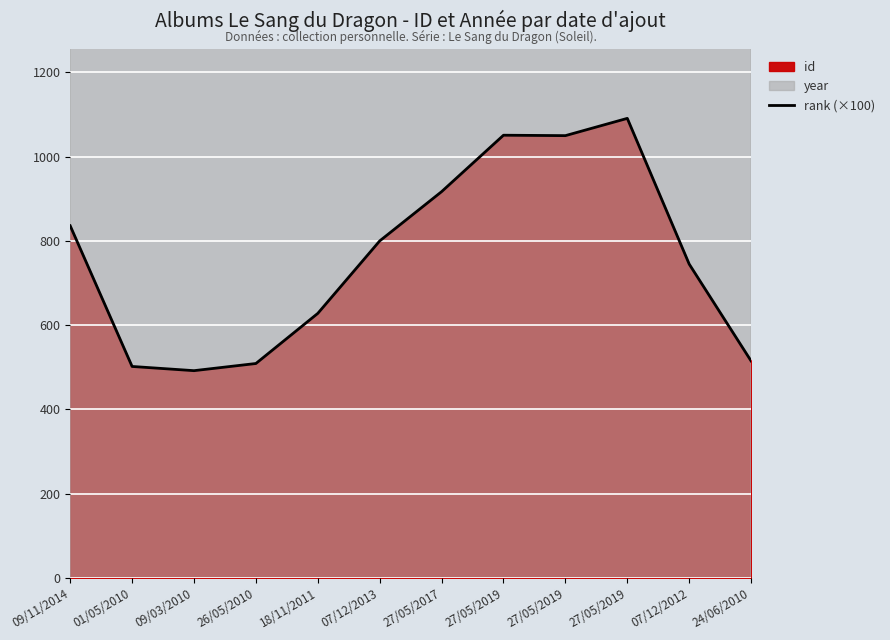

Which category has the highest value across all series?

27/05/2019